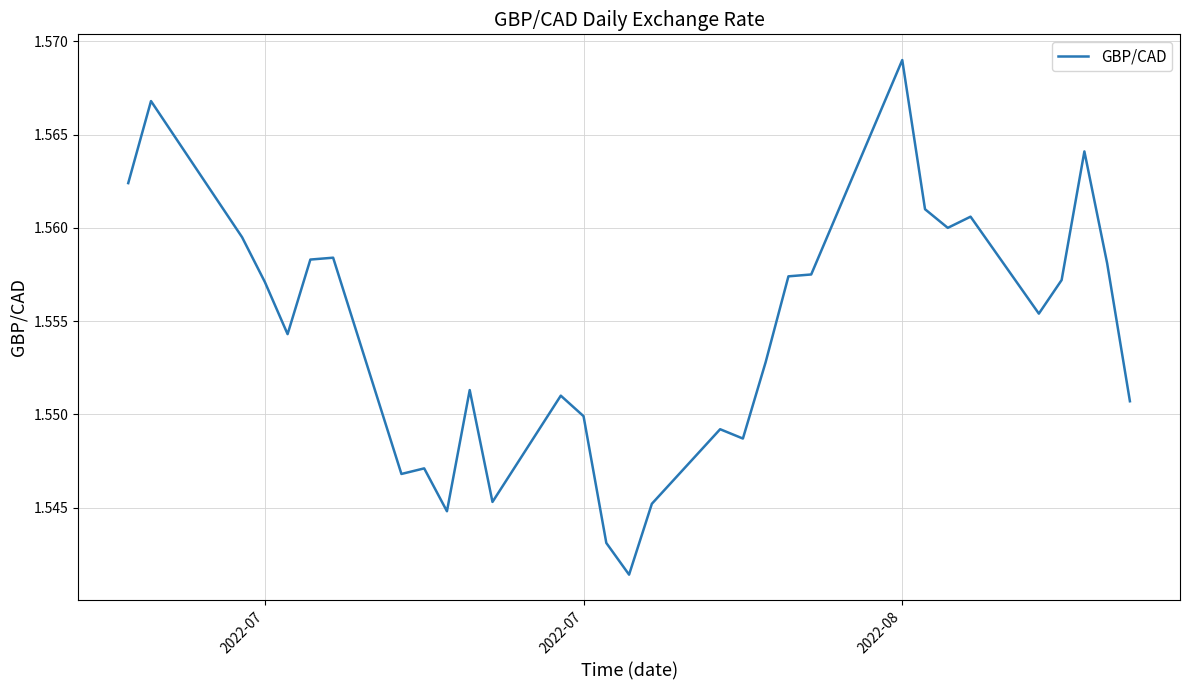

Is this an area chart (filled region under the line)?

No